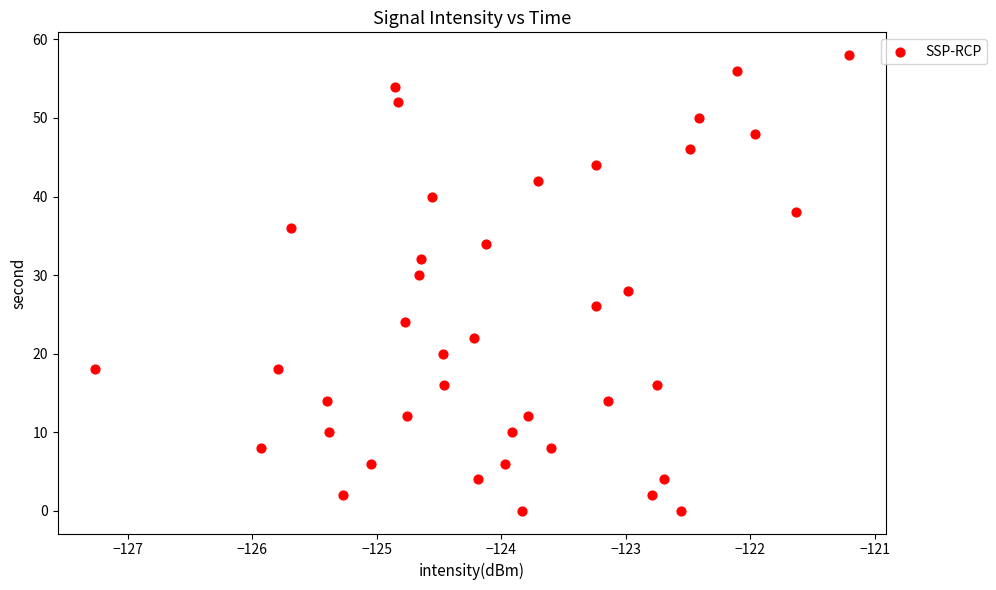

What is the range of Y values (max minus min)?

58